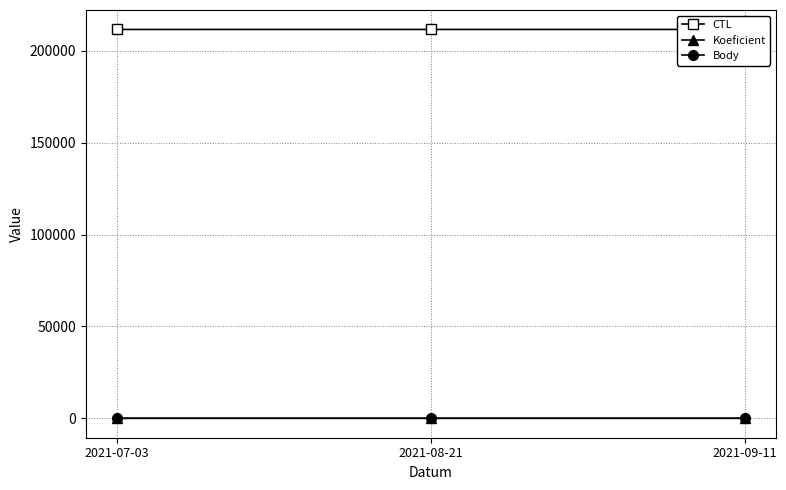

What is the average value of the Body series?

6.2